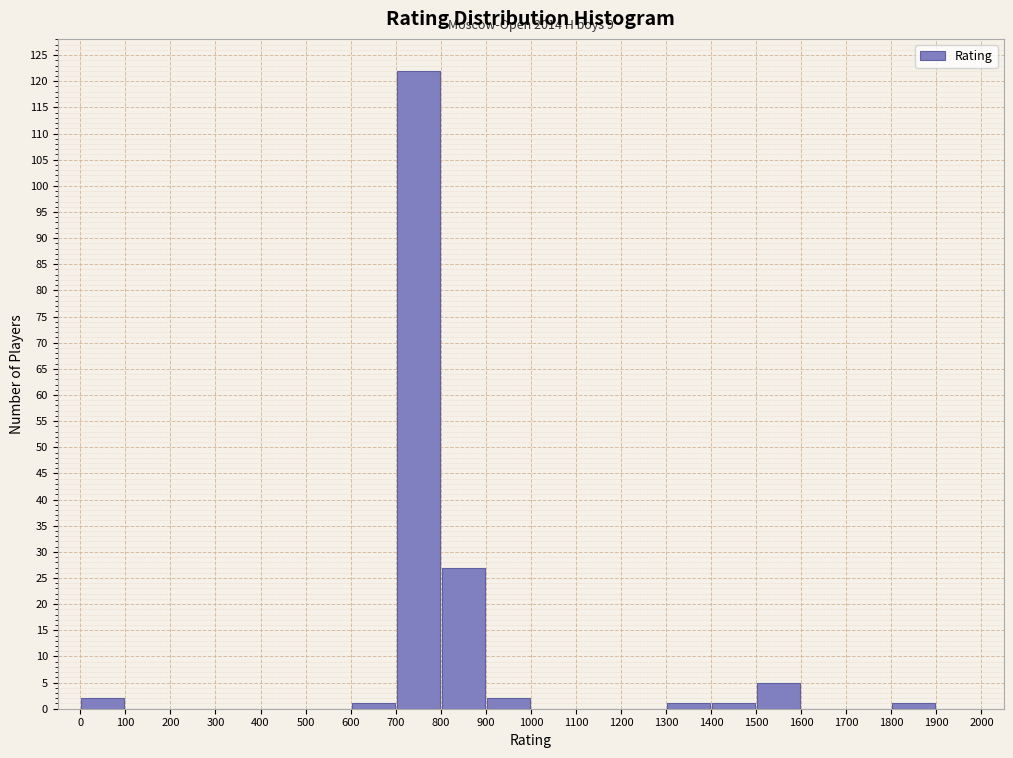

Which range on the x-axis has the tallest bar?

700 to 800